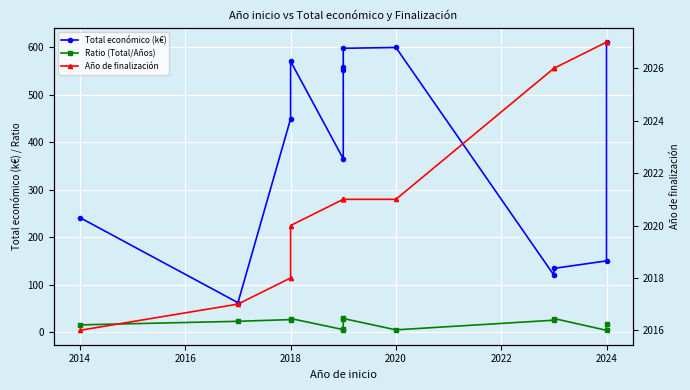

What is the lowest value of the Ratio (Total/Años) series?

3.6